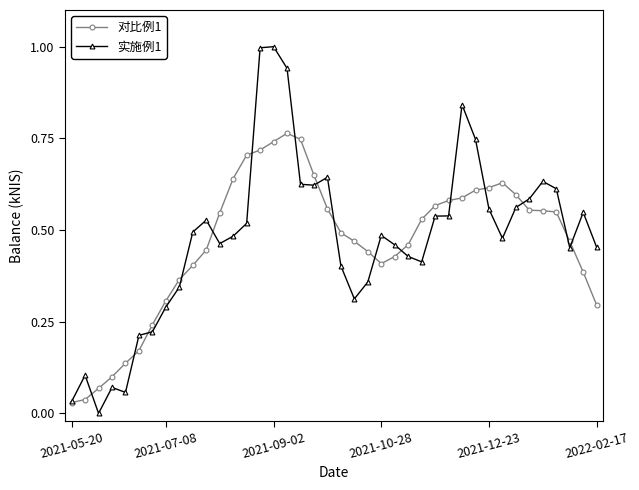

Rank the series by their average value, from lowest to highest.

对比例1, 实施例1